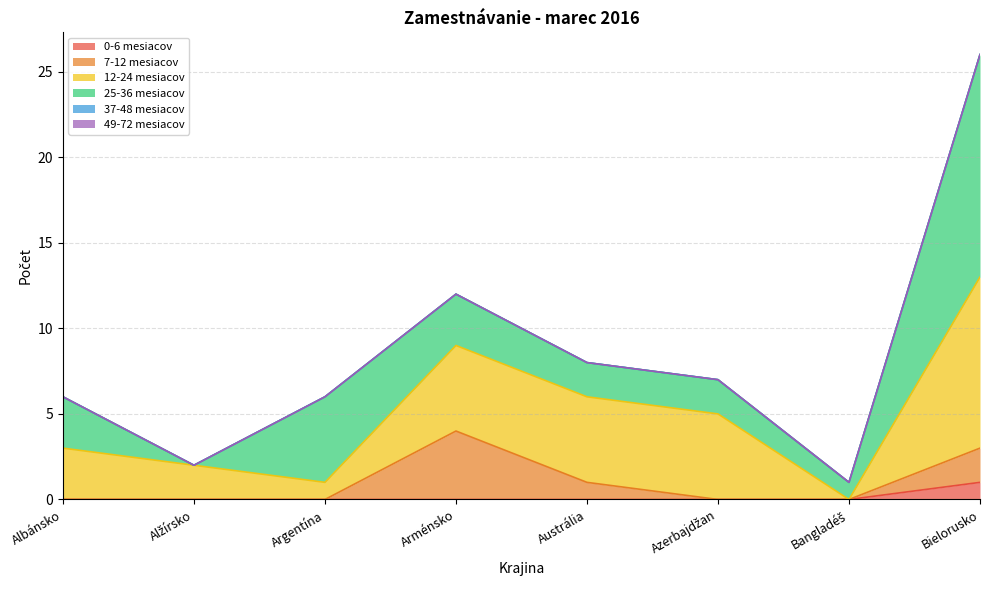

How many lines are shown in the chart?

6